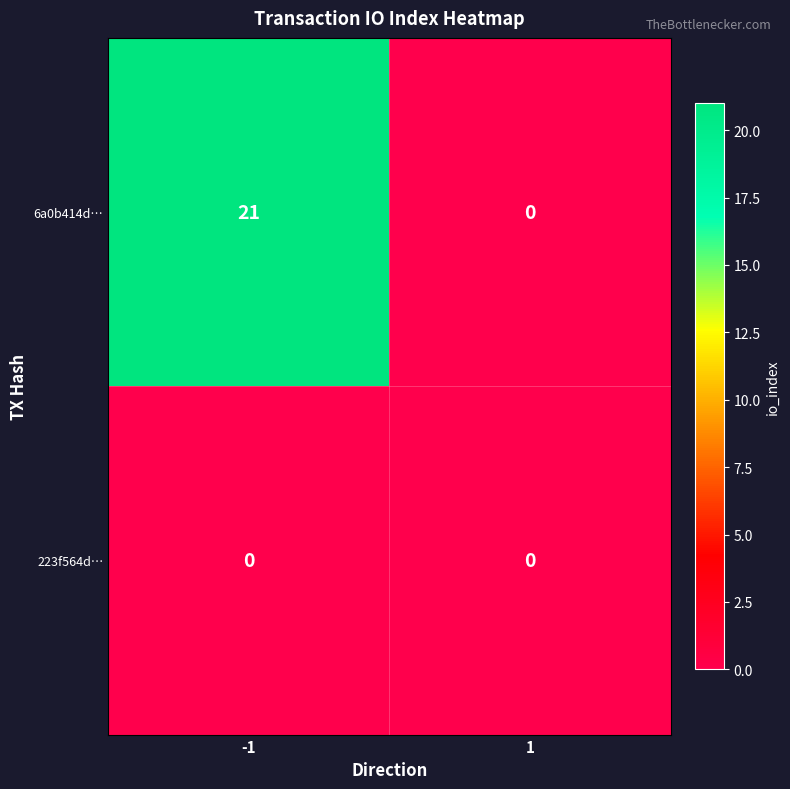

The 6a0b414d… series shows 21 at -1. True or false?

True